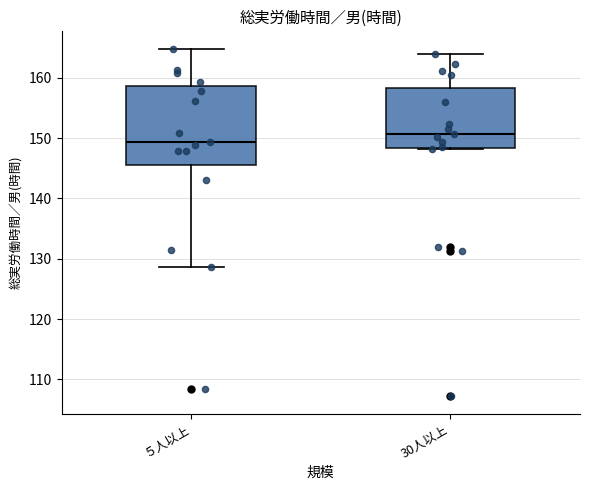

Reading left to right, transcribe this box plot: for each box, give where its median line is, the range the box spans, and where its two whiskers end, as read against the y-axis. The values are not printed on the chart, so give them approximately, as read against the axis.

５人以上: median 149, box 145 to 159, whiskers 129 to 165
30人以上: median 151, box 148 to 158, whiskers 148 to 164